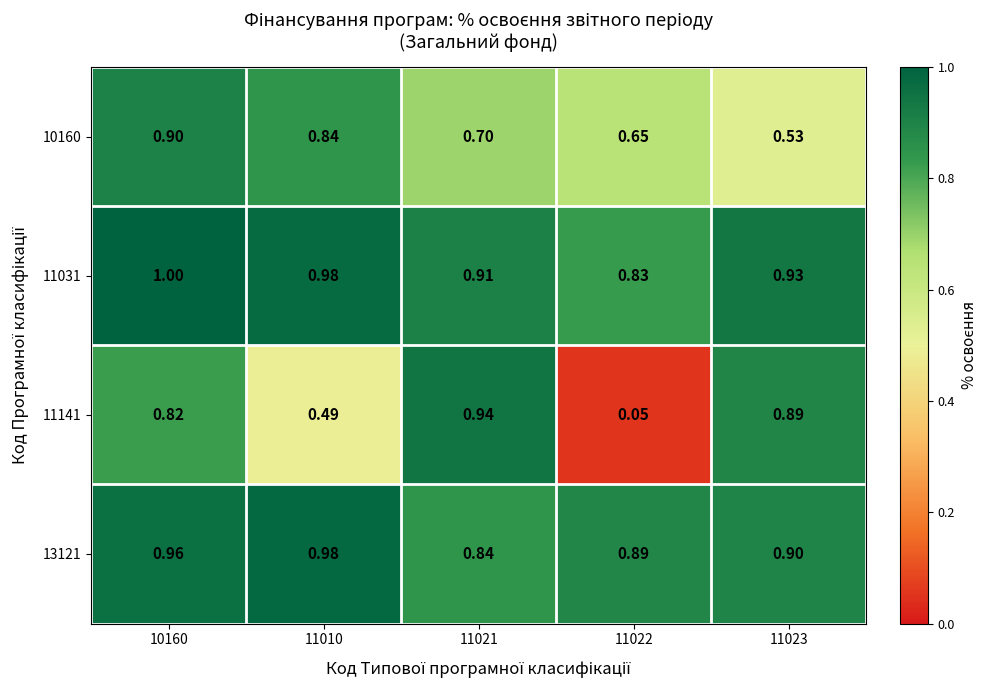

Which series changed the most between 11021 and 11022?

11141